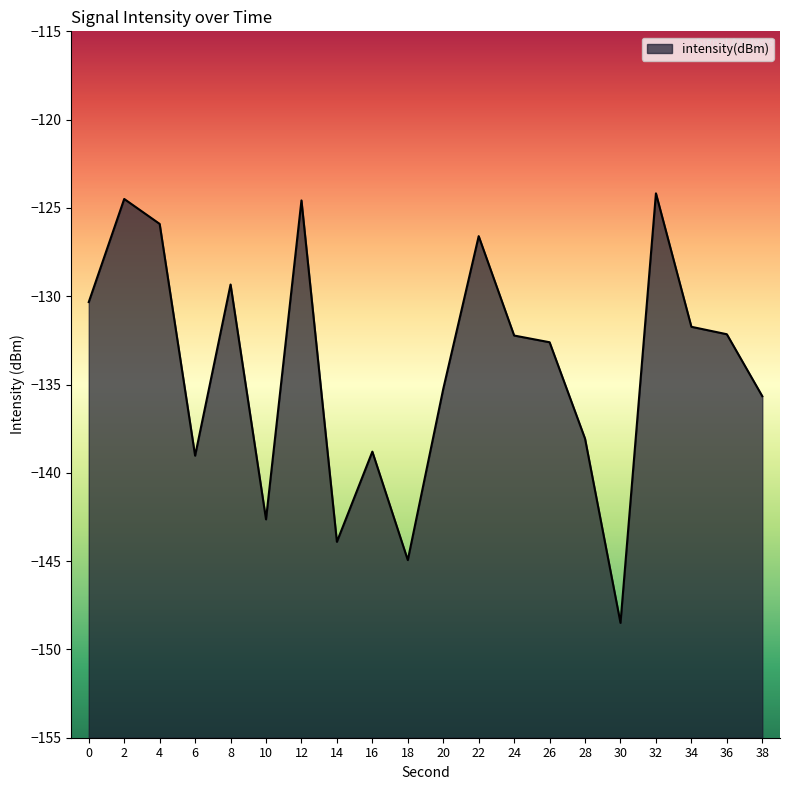

How many interior local peaks (higher than both neighbors) does the data have?

6